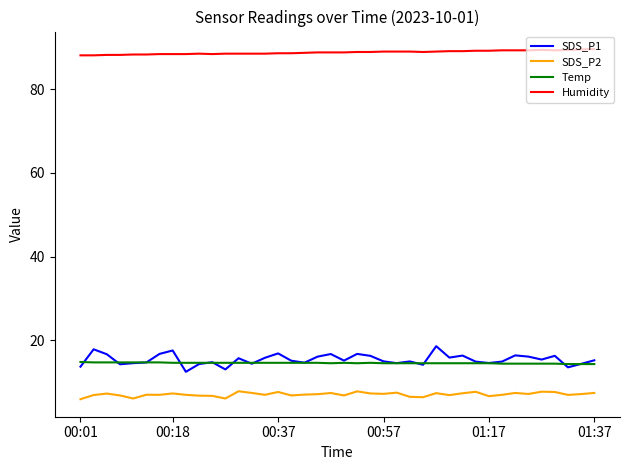

Is this an area chart (filled region under the line)?

No